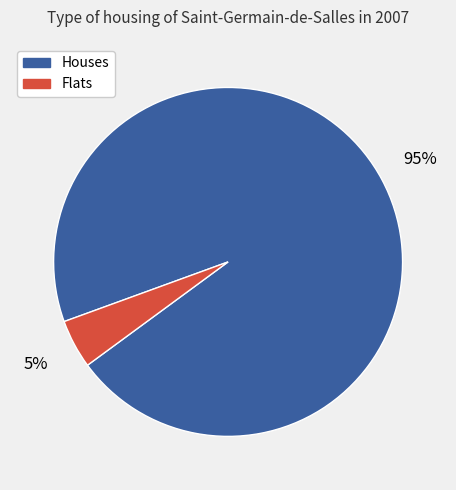

How many slices are in this pie chart?

2